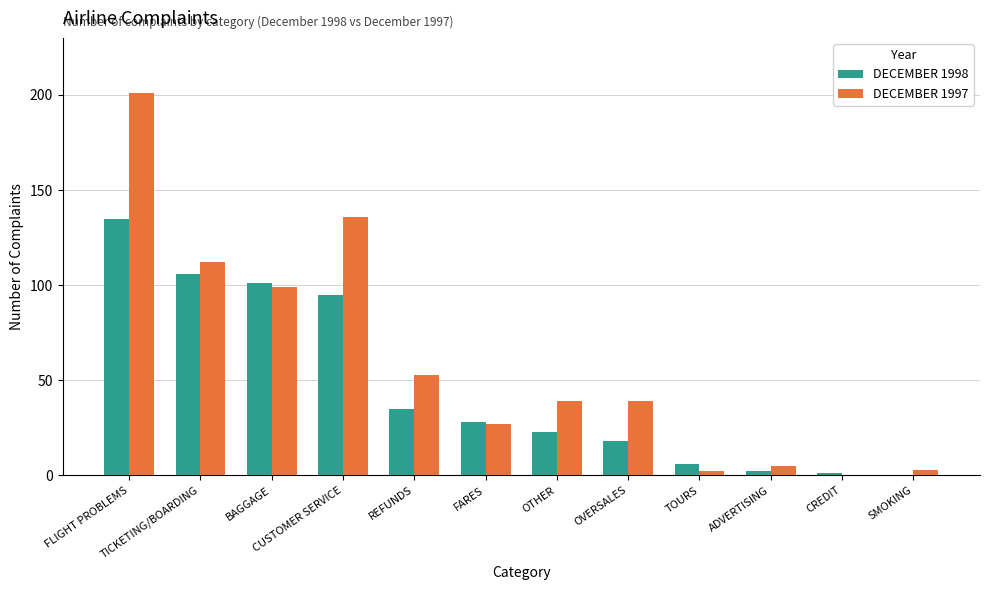

What is the sum of all DECEMBER 1998 values?

550